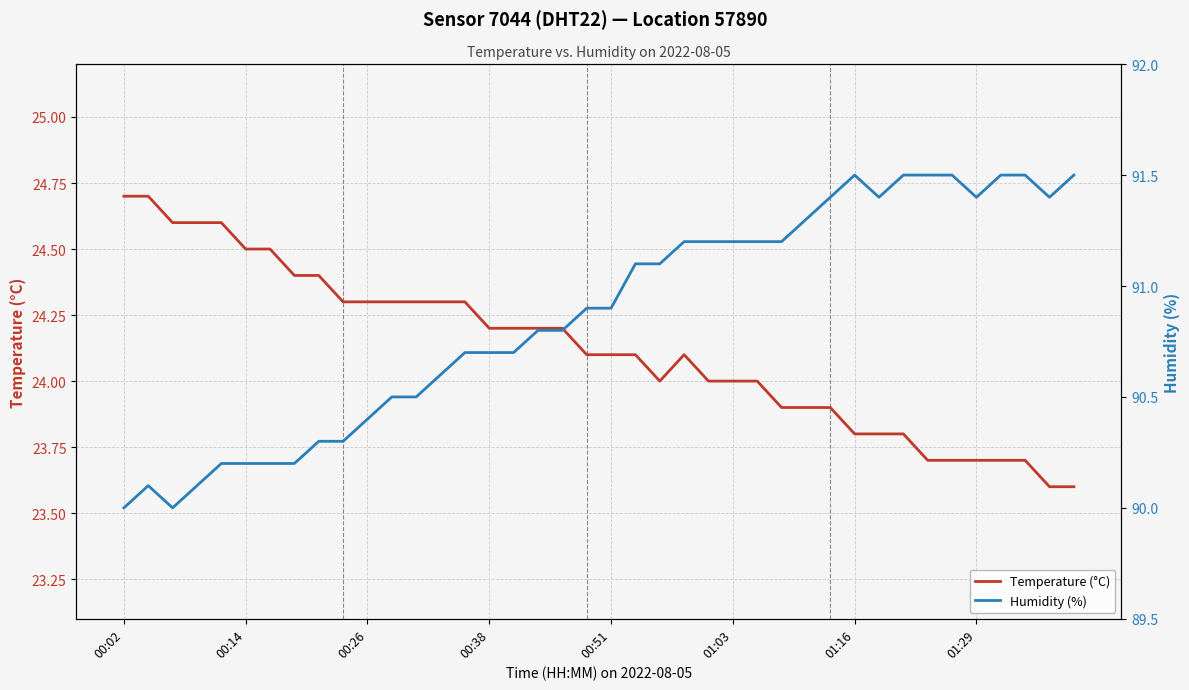

How many lines are shown in the chart?

2